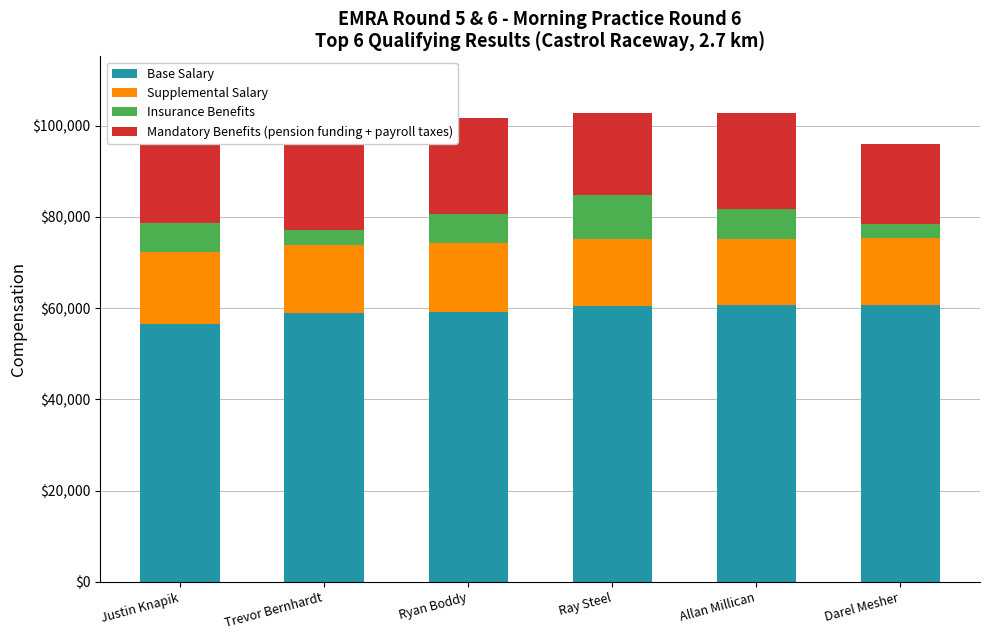

What is the total value across all series at Allan Millican?

102681.7